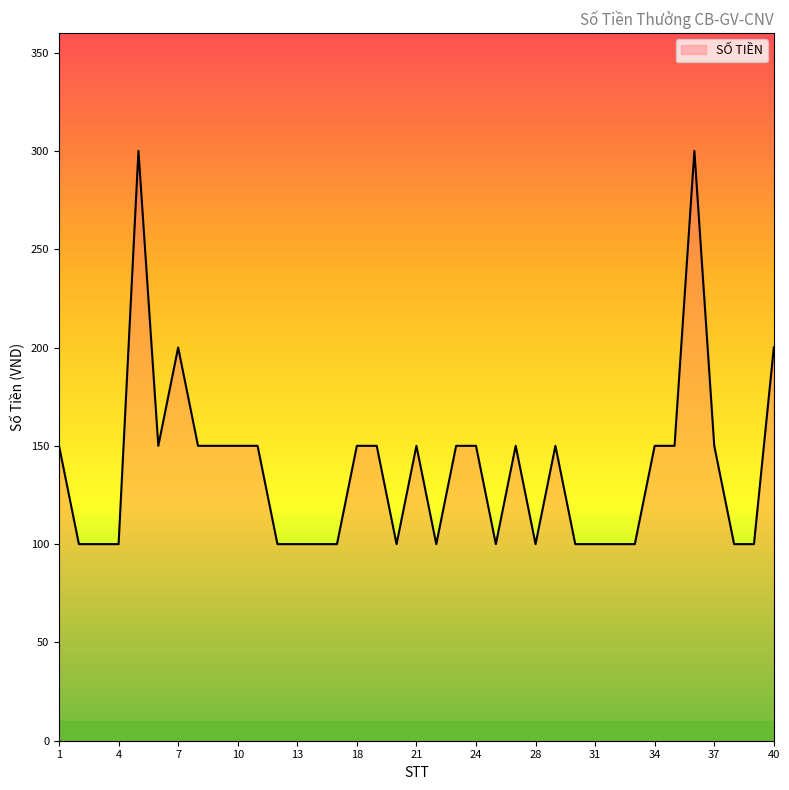

What is the difference between the maximum and minimum values?

200